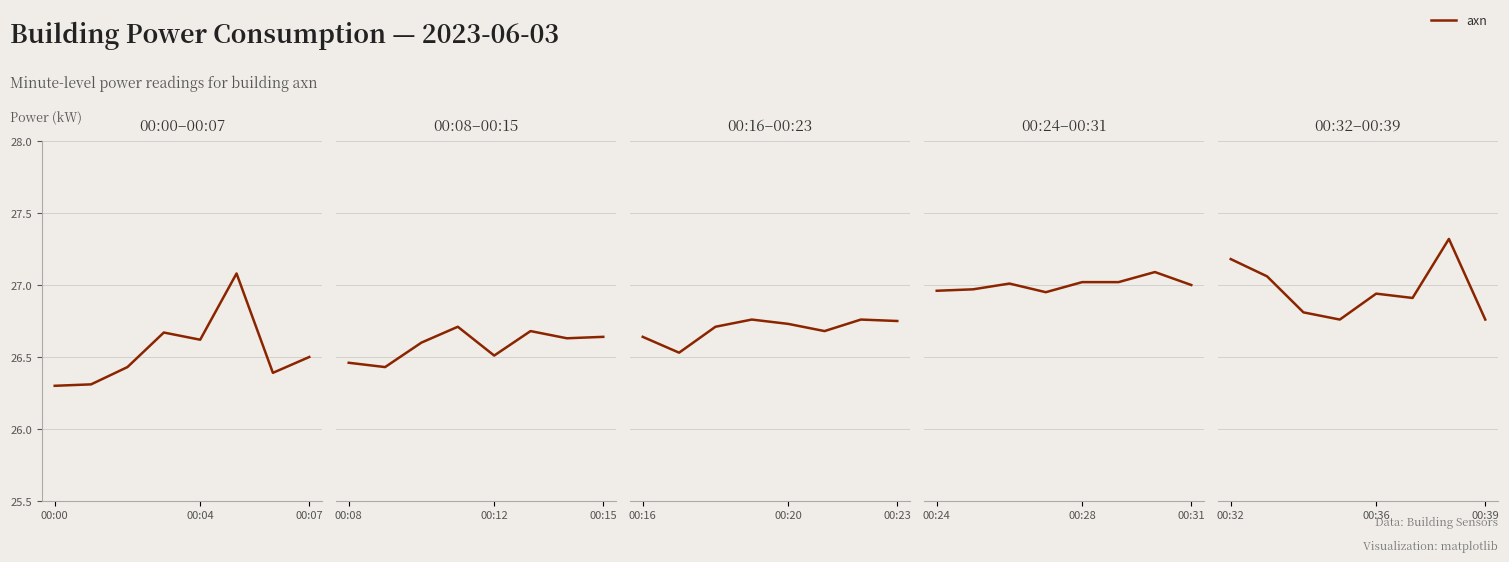

At which category does the data reach its first local peak?

00:36